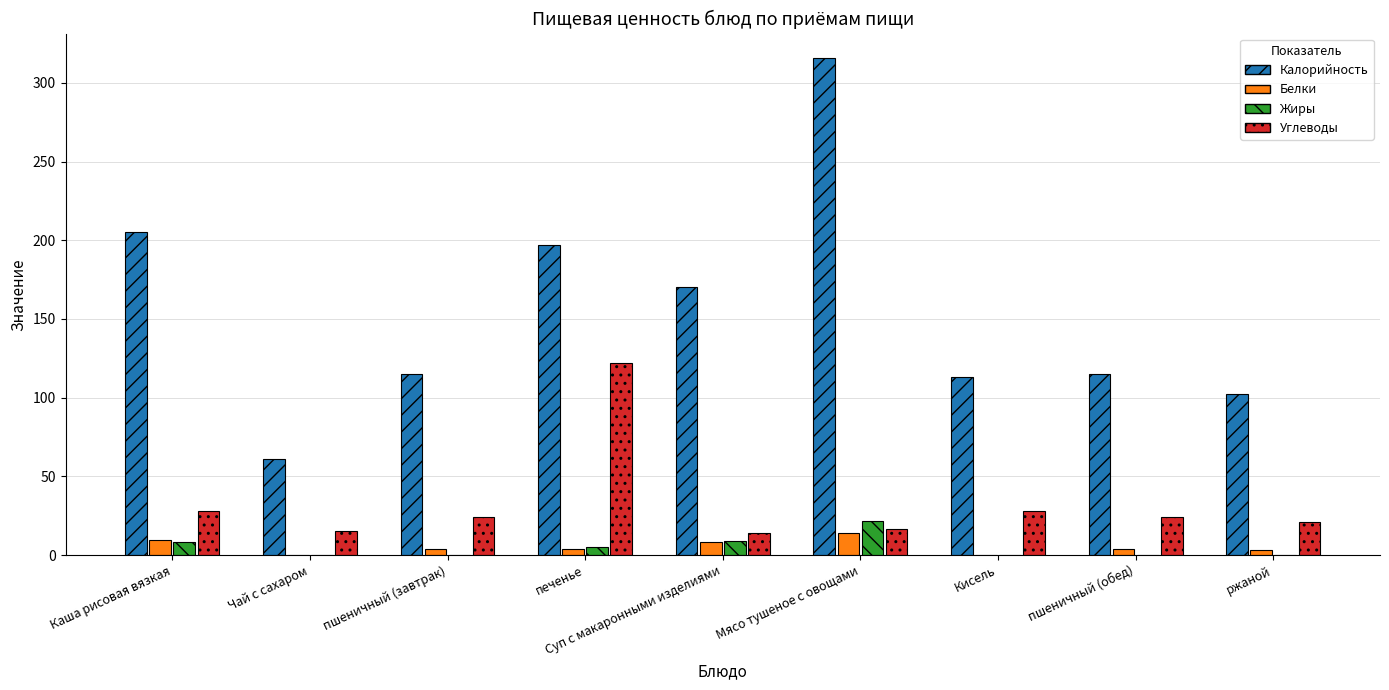

What is the maximum value shown in the chart?

315.5